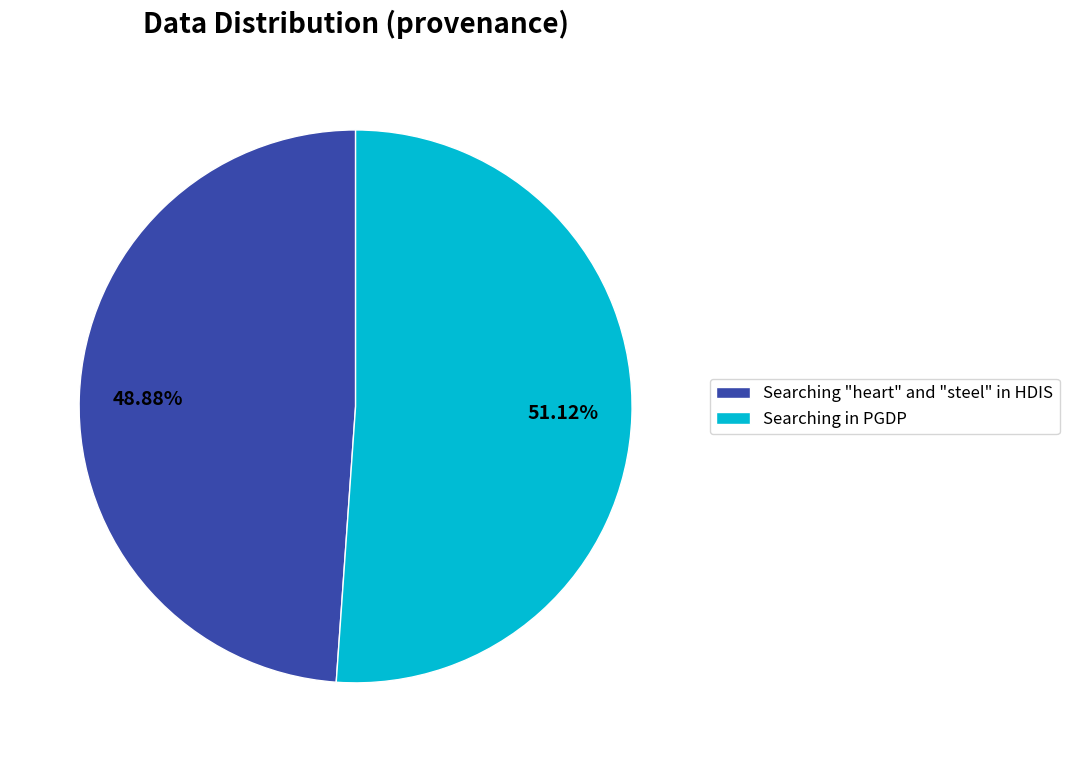

Which category has the smallest portion of the pie?

Searching "heart" and "steel" in HDIS